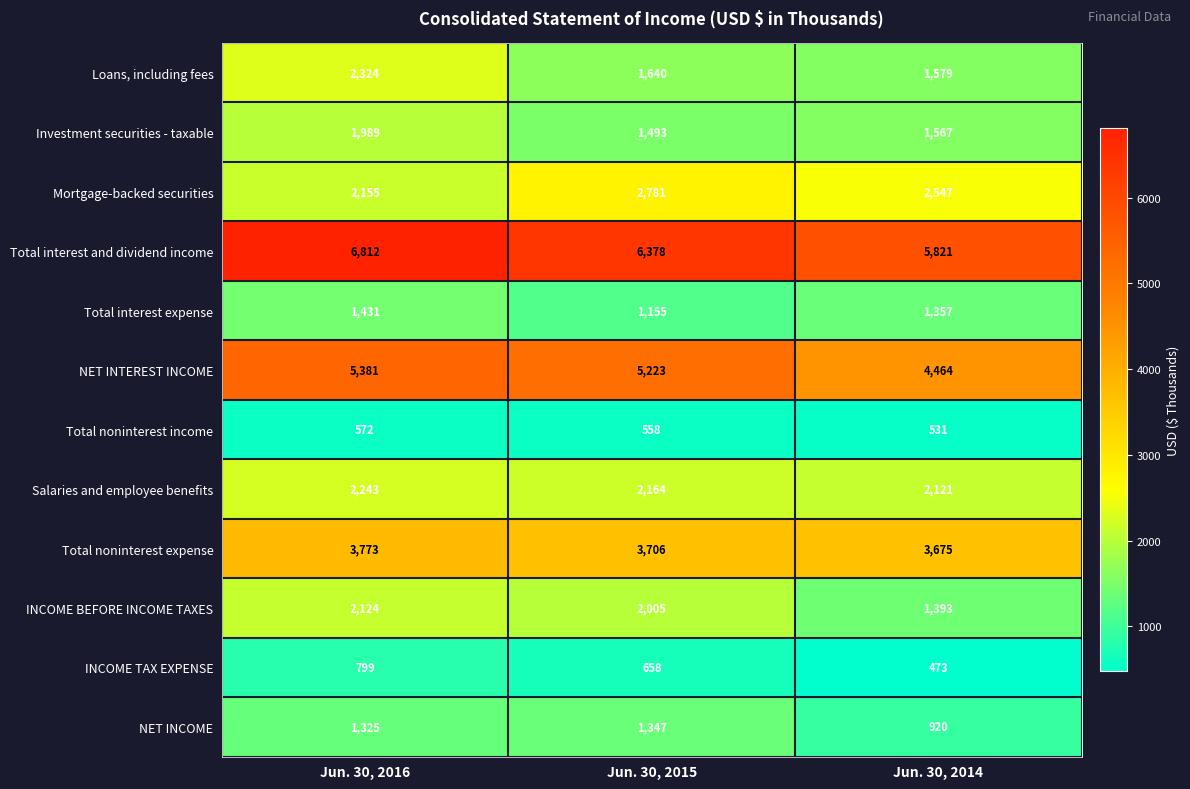

Where is INCOME BEFORE INCOME TAXES nearest to the value 1758?

Jun. 30, 2015